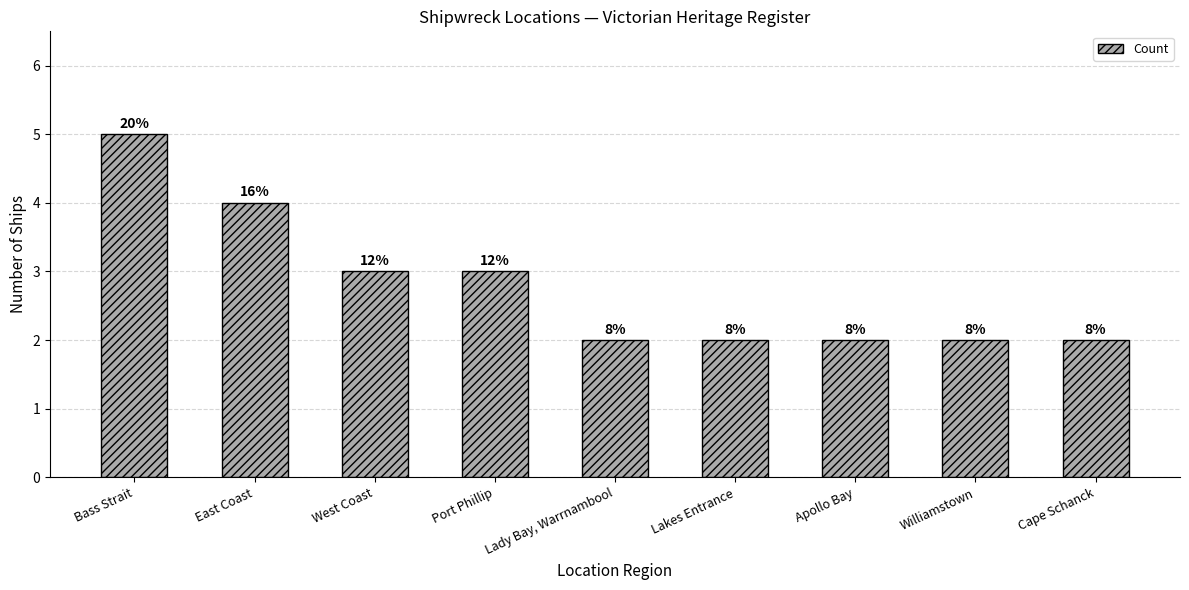

How many bars are there in total?

9